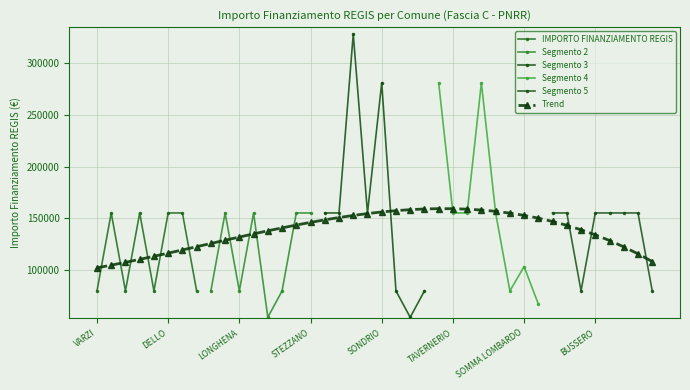

What is the value of the Fascia C point at the 36th from the left?

155234.0